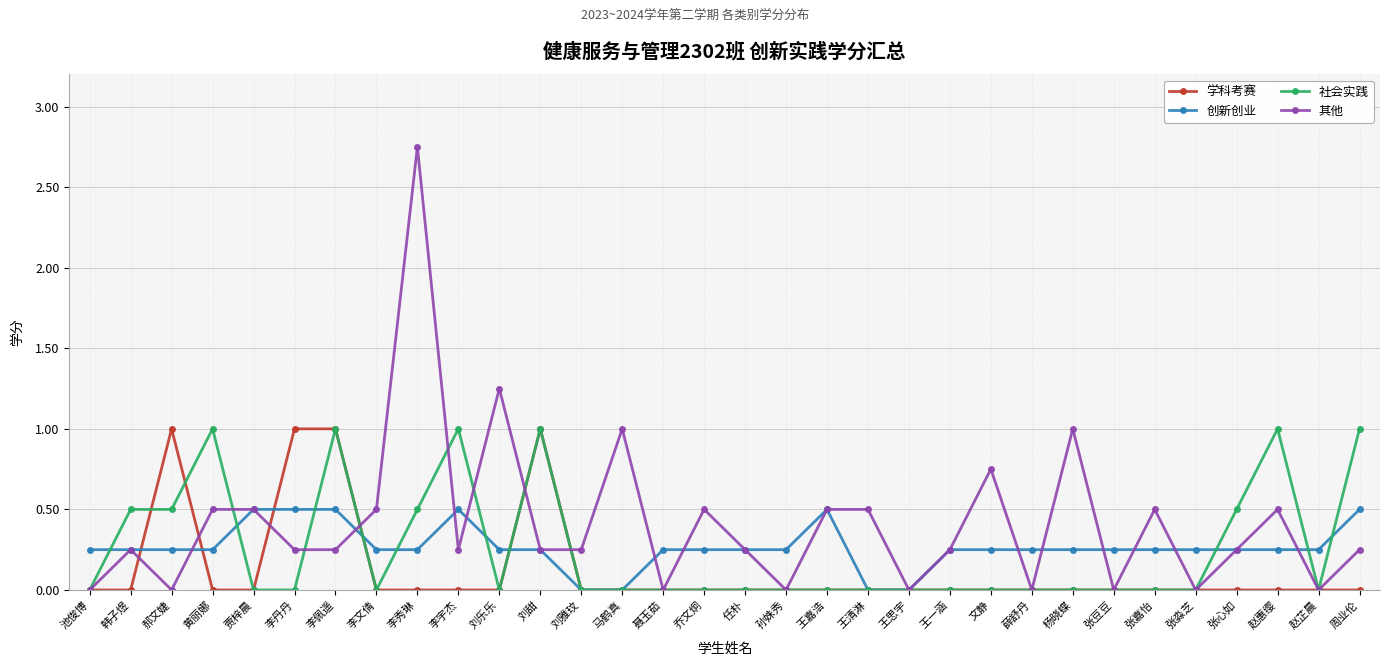

At 李丹丹, list the series in order from largest to smallest.

学科考赛, 创新创业, 其他, 社会实践